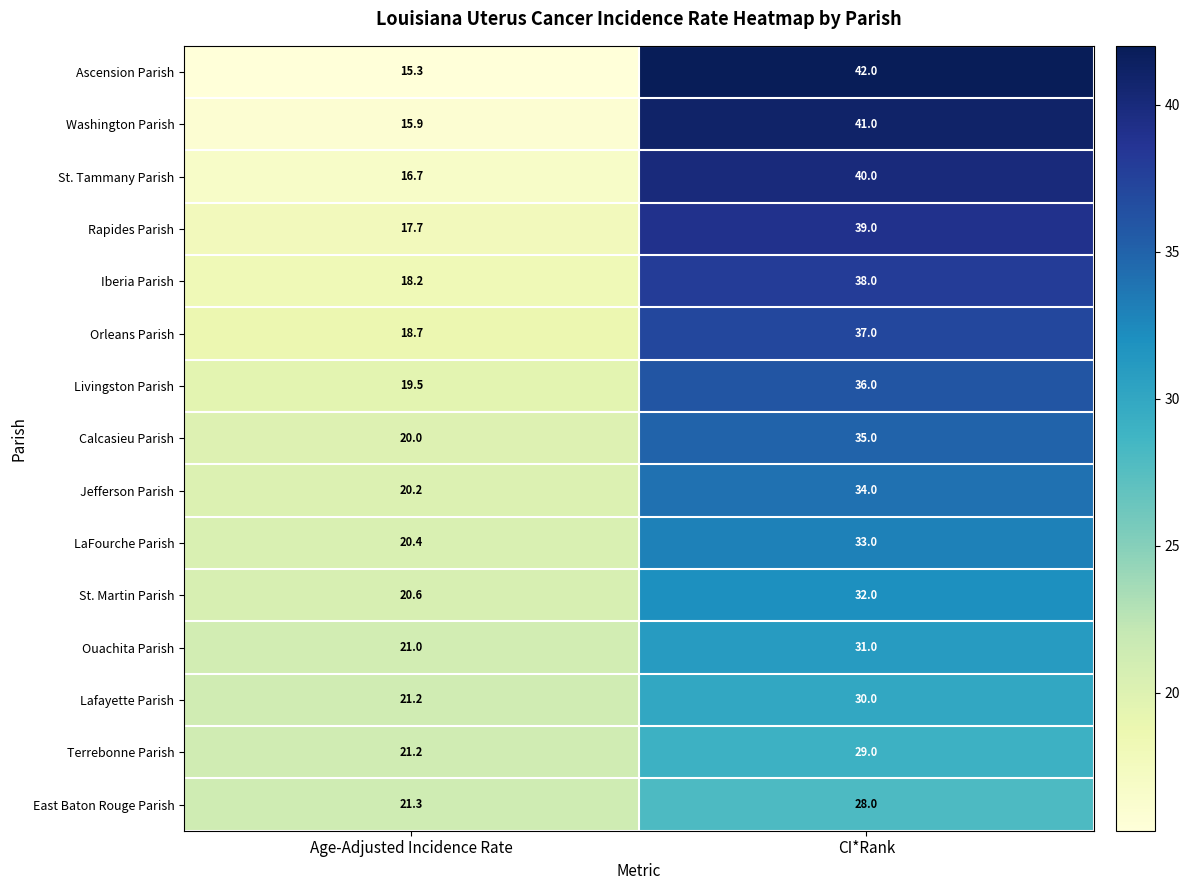

Reading right to left, extract all data points from this chart.

Ascension Parish: CI*Rank=42.0	Age-Adjusted Incidence Rate=15.3
Washington Parish: CI*Rank=41.0	Age-Adjusted Incidence Rate=15.9
St. Tammany Parish: CI*Rank=40.0	Age-Adjusted Incidence Rate=16.7
Rapides Parish: CI*Rank=39.0	Age-Adjusted Incidence Rate=17.7
Iberia Parish: CI*Rank=38.0	Age-Adjusted Incidence Rate=18.2
Orleans Parish: CI*Rank=37.0	Age-Adjusted Incidence Rate=18.7
Livingston Parish: CI*Rank=36.0	Age-Adjusted Incidence Rate=19.5
Calcasieu Parish: CI*Rank=35.0	Age-Adjusted Incidence Rate=20.0
Jefferson Parish: CI*Rank=34.0	Age-Adjusted Incidence Rate=20.2
LaFourche Parish: CI*Rank=33.0	Age-Adjusted Incidence Rate=20.4
St. Martin Parish: CI*Rank=32.0	Age-Adjusted Incidence Rate=20.6
Ouachita Parish: CI*Rank=31.0	Age-Adjusted Incidence Rate=21.0
Lafayette Parish: CI*Rank=30.0	Age-Adjusted Incidence Rate=21.2
Terrebonne Parish: CI*Rank=29.0	Age-Adjusted Incidence Rate=21.2
East Baton Rouge Parish: CI*Rank=28.0	Age-Adjusted Incidence Rate=21.3